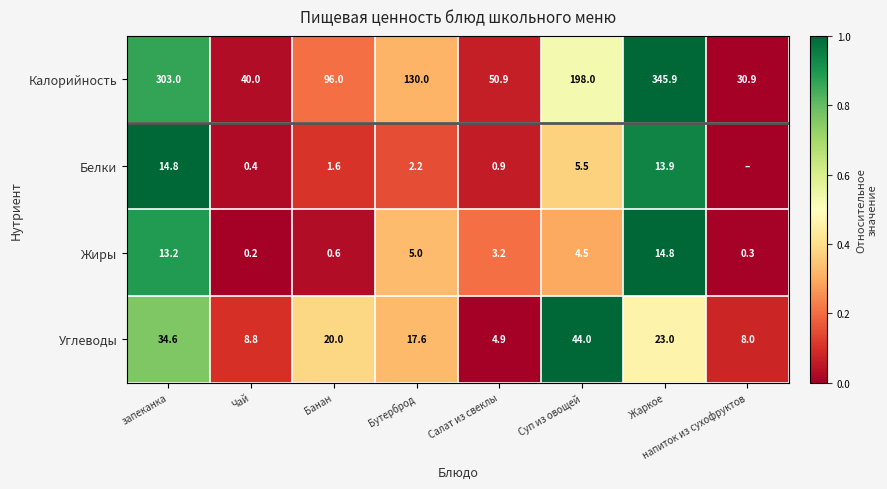

Is the value of Углеводы at Салат из свеклы greater than the value of Калорийность at напиток из сухофруктов?

No